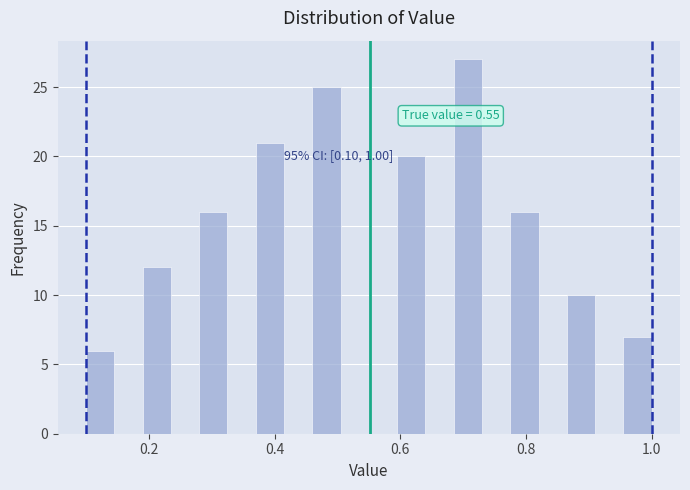

Read against the x-axis, roughly where is the centre of the tallest bar?

0.70